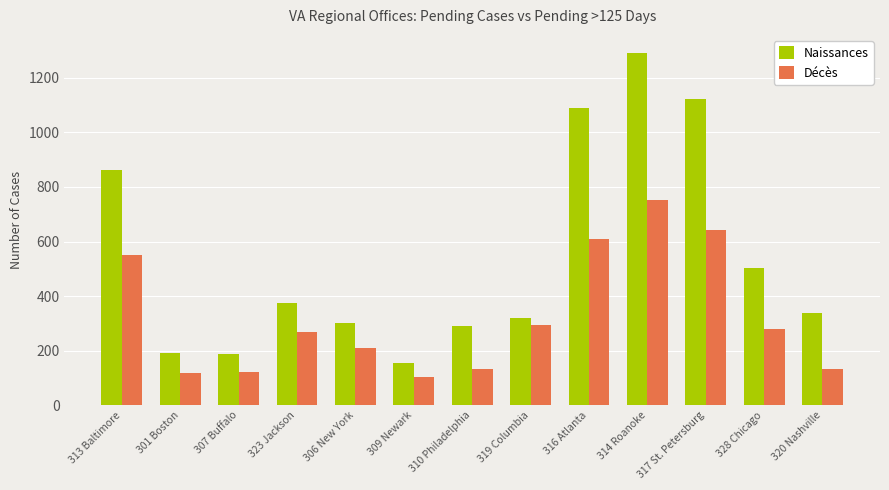

Which series changed the most between 314 Roanoke and 320 Nashville?

Naissances